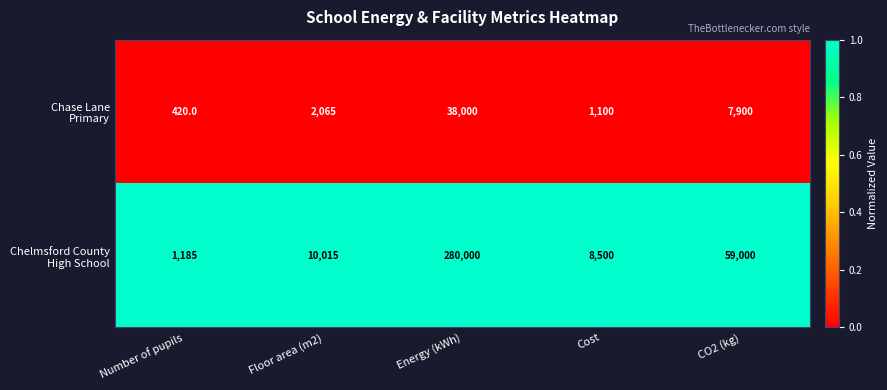

What is the spread (max minus min) of values at CO2 (kg)?

51100